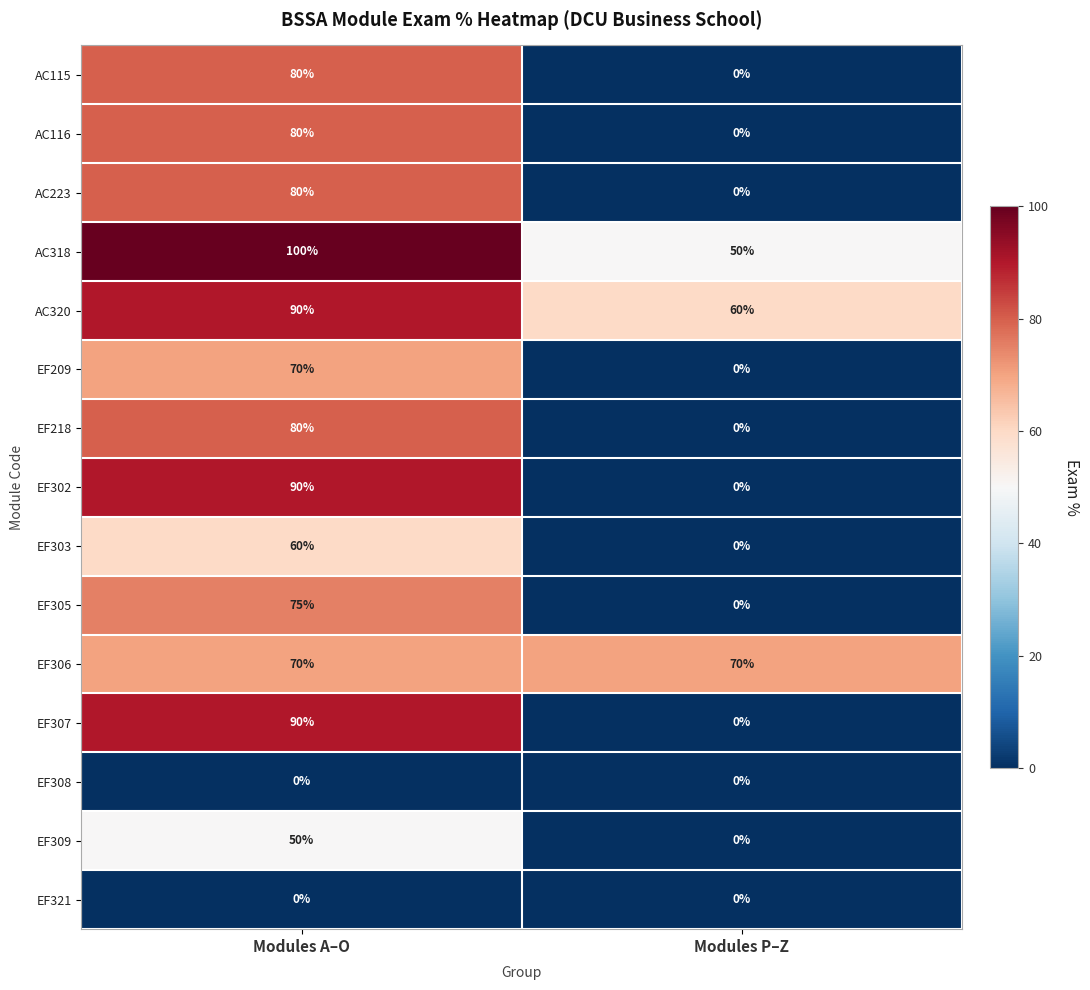

What is the average value of the AC318 series?

75